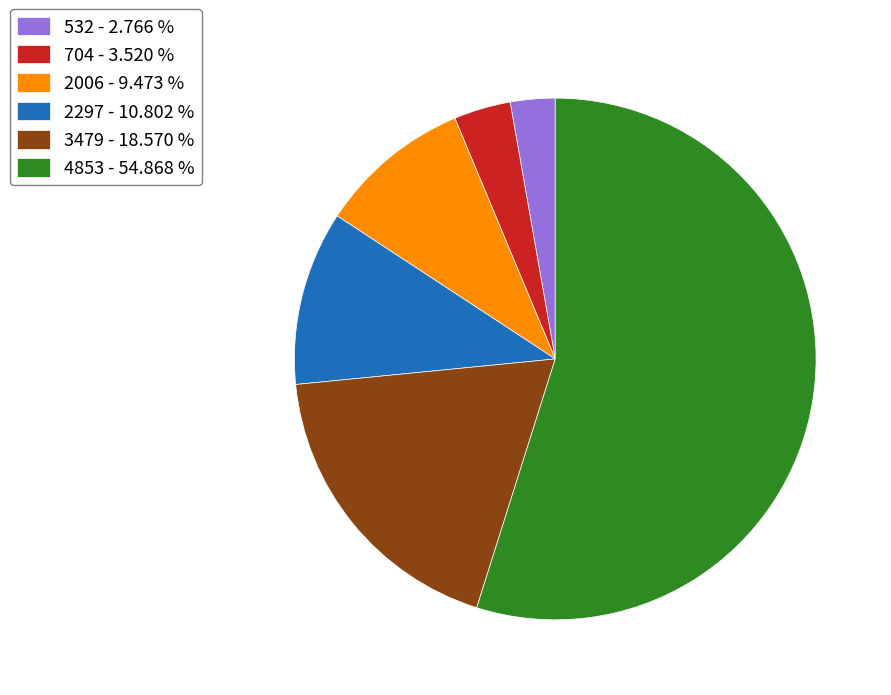

Rank the categories by value from lowest to highest.

532, 704, 2006, 2297, 3479, 4853